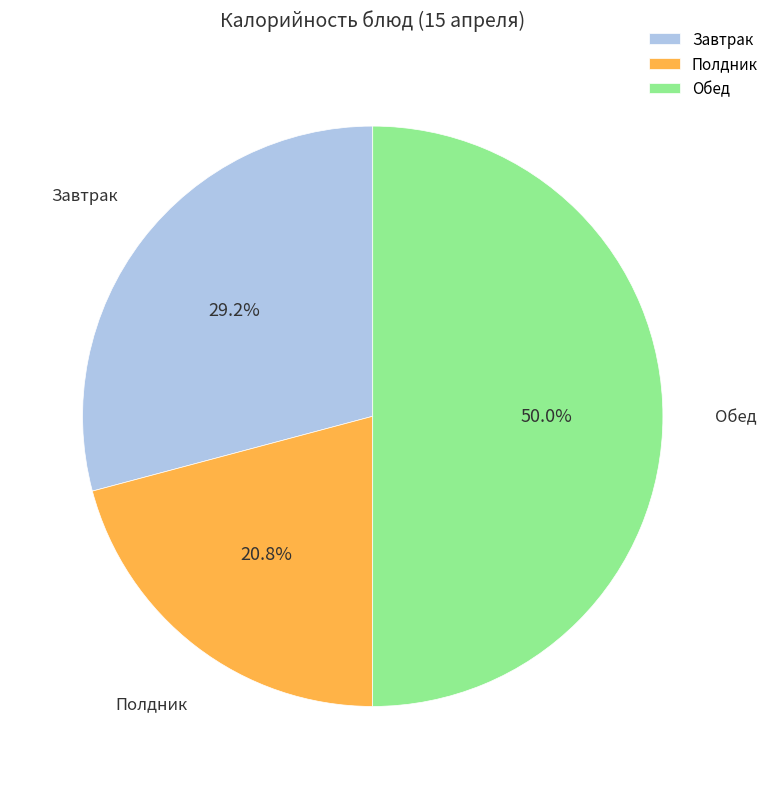

Which slice represents more than half of the pie?

Обед